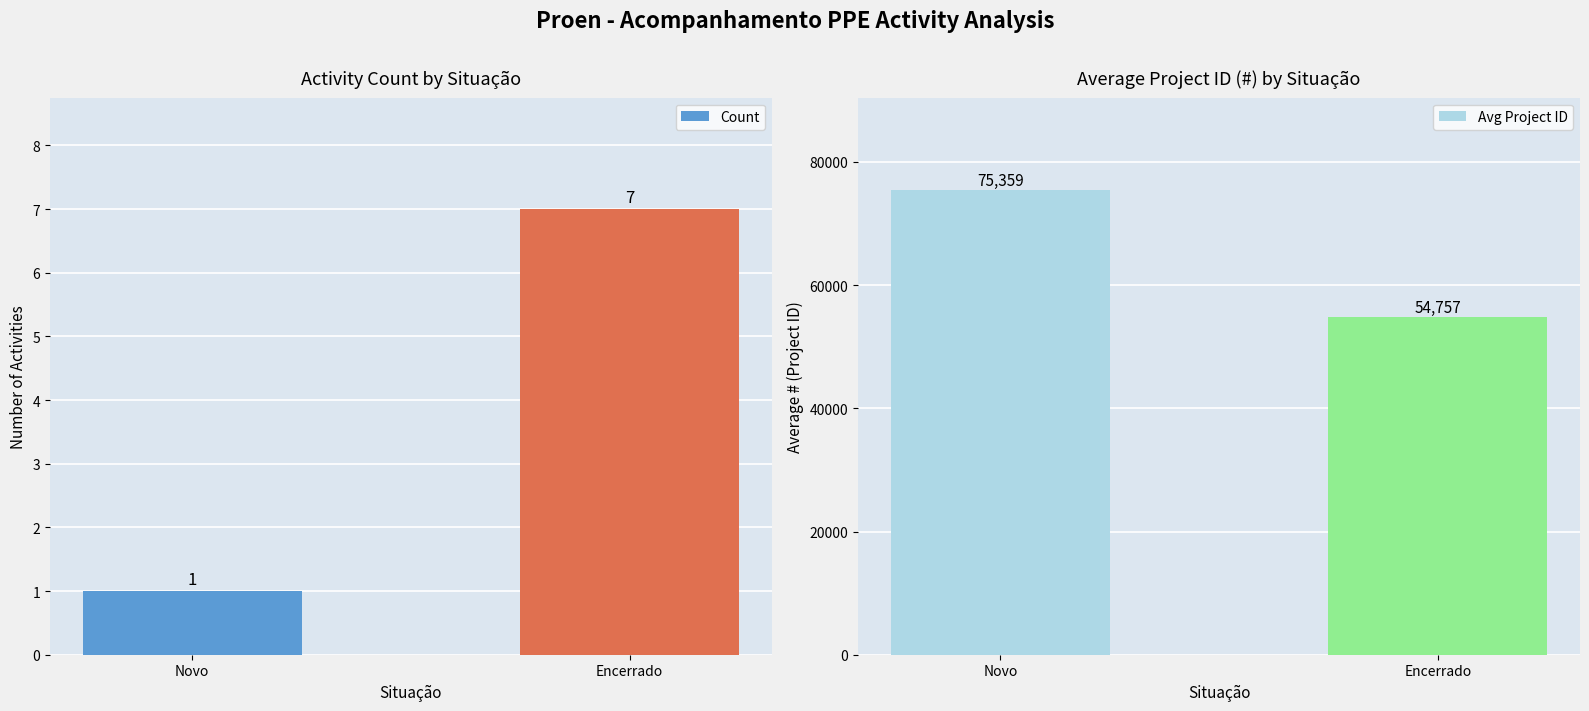

Rank the categories by Avg Project ID value from lowest to highest.

Encerrado, Novo